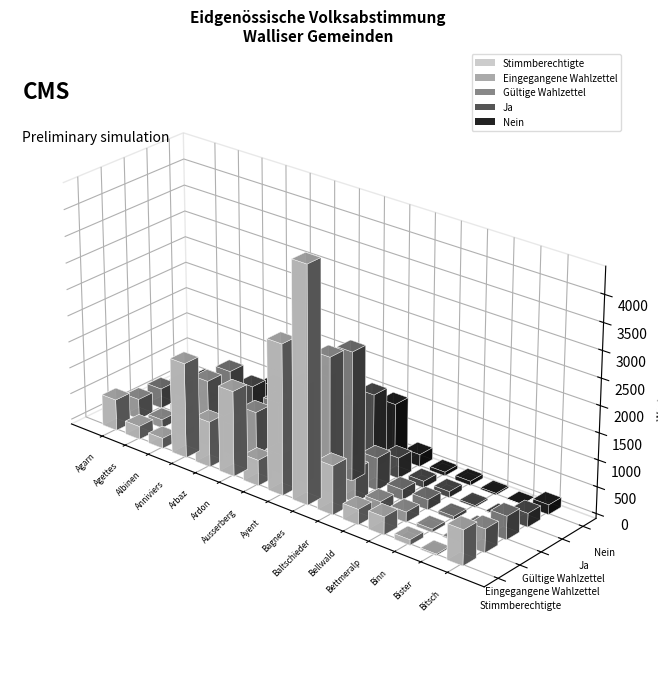

How many distinct data groups are displayed?

5